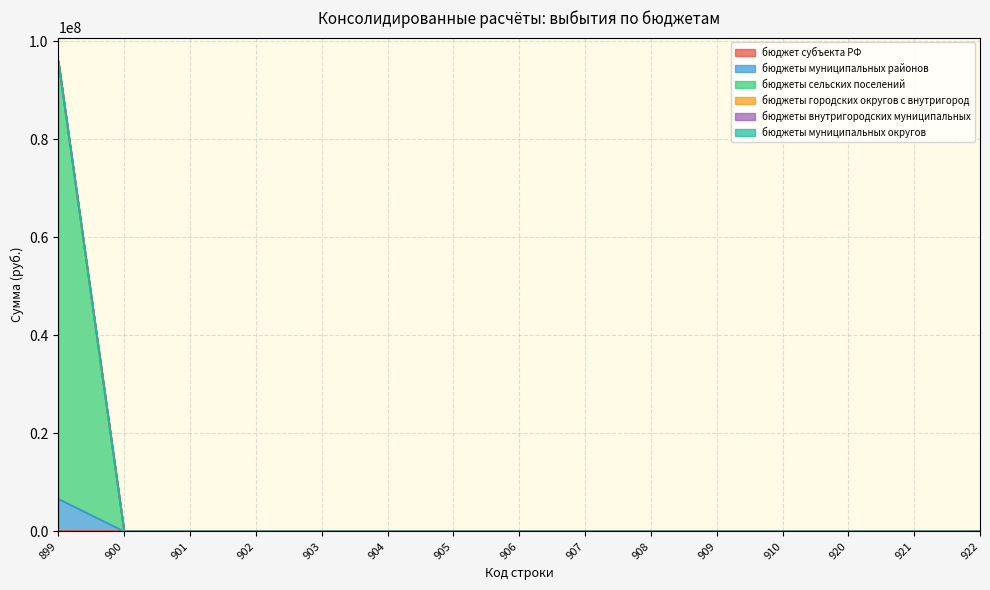

How many lines are shown in the chart?

6